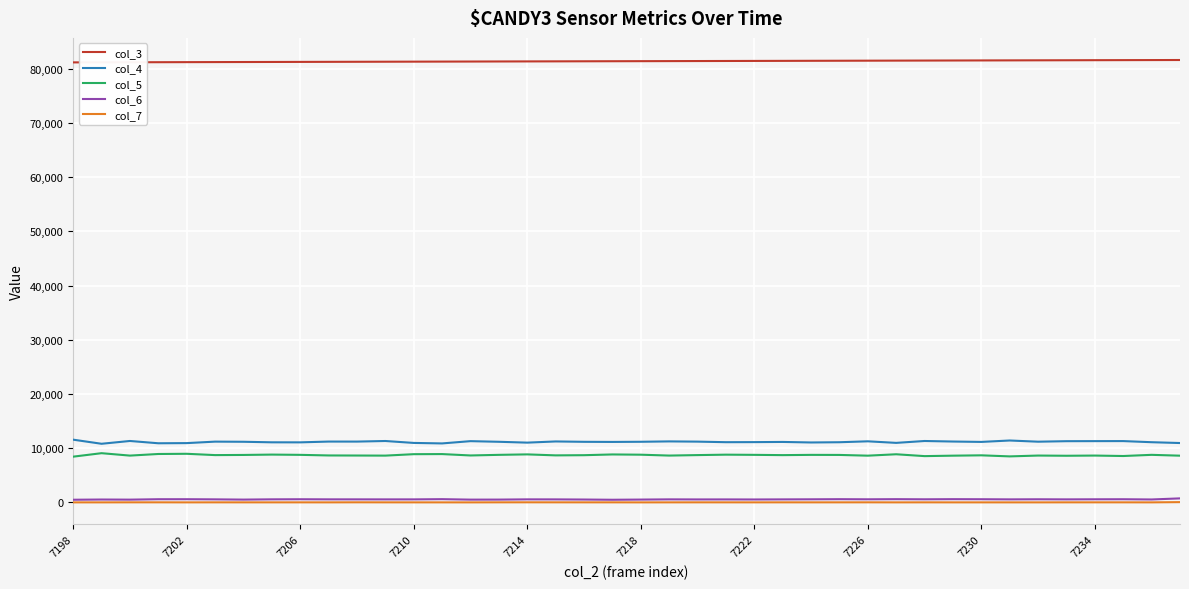

What is the minimum value for col_6?

493